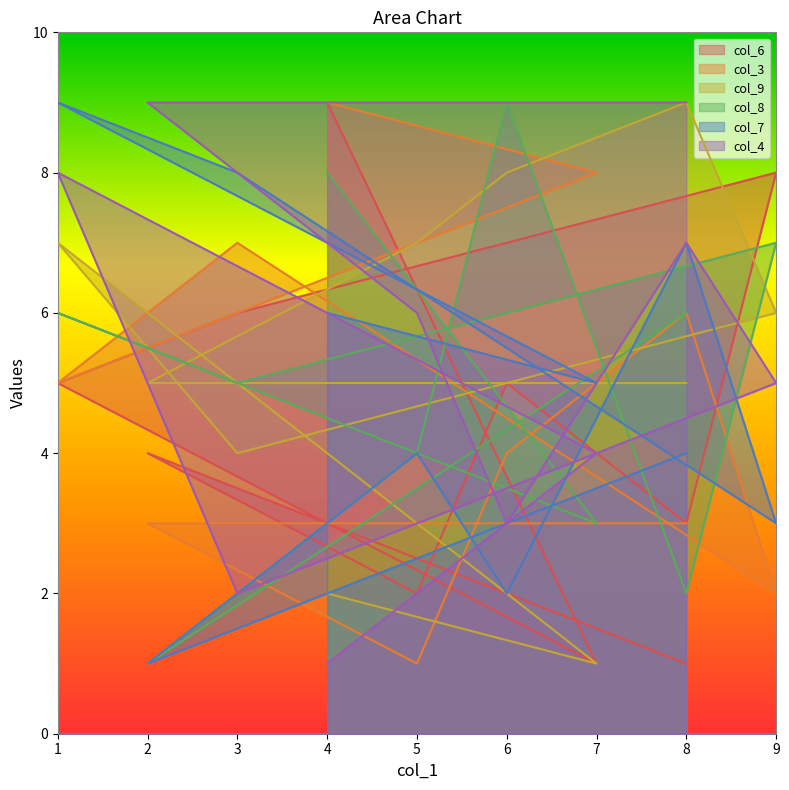

What is the smallest value displayed?

1